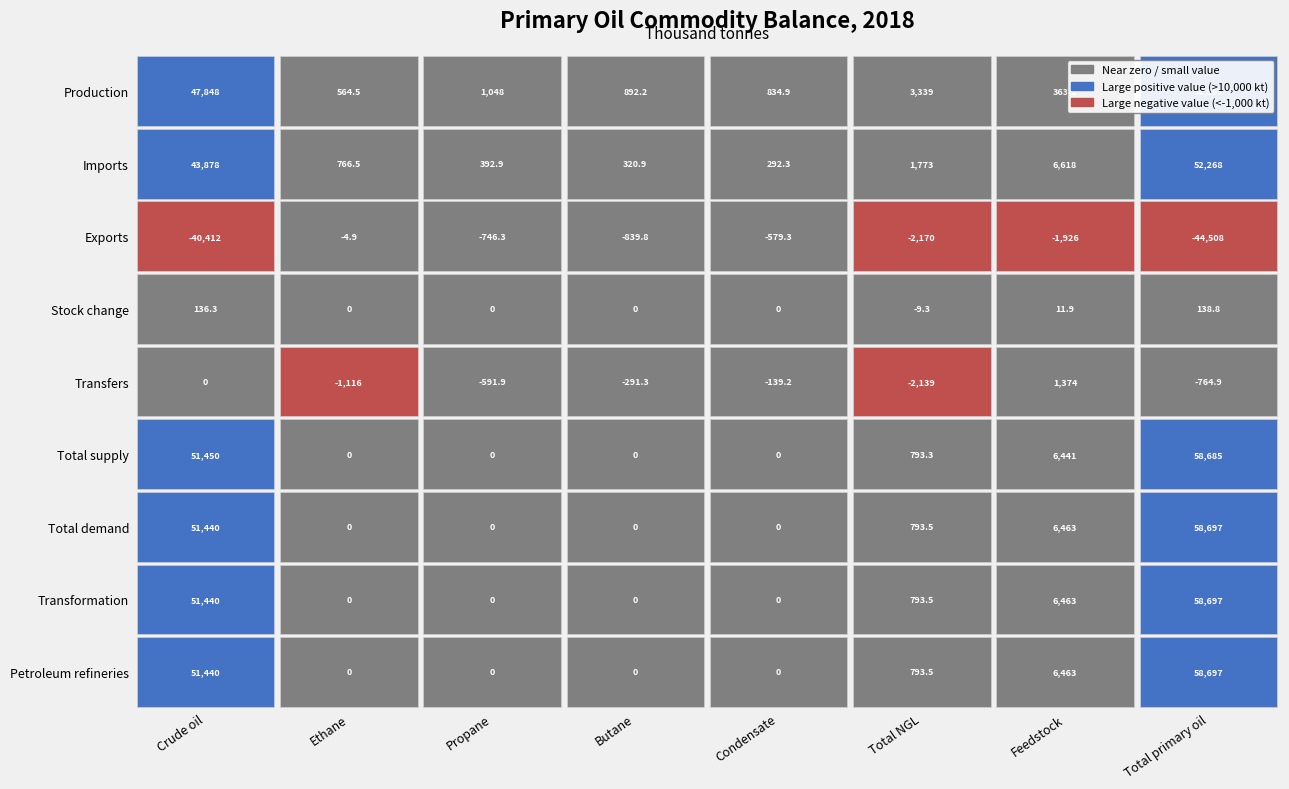

Reading left to right, transcribe all the data shown in this chart.

Production: Production=47848.3	Imports=564.5	Exports=1047.7	Stock change=892.2	Transfers=834.9	Total supply=3339.2	Total demand=363.2	Transformation=51550.7
Imports: Production=43877.6	Imports=766.5	Exports=392.9	Stock change=320.9	Transfers=292.3	Total supply=1772.6	Total demand=6617.7	Transformation=52267.9
Exports: Production=-40411.8	Imports=-4.9	Exports=-746.3	Stock change=-839.8	Transfers=-579.3	Total supply=-2170.3	Total demand=-1925.8	Transformation=-44507.9
Stock change: Production=136.3	Imports=0.0	Exports=0.0	Stock change=0.0	Transfers=0.0	Total supply=-9.3	Total demand=11.9	Transformation=138.8
Transfers: Production=0.0	Imports=-1116.4	Exports=-591.9	Stock change=-291.3	Transfers=-139.2	Total supply=-2138.8	Total demand=1374.0	Transformation=-764.9
Total supply: Production=51450.4	Imports=0.0	Exports=0.0	Stock change=0.0	Transfers=0.0	Total supply=793.3	Total demand=6440.9	Transformation=58684.6
Total demand: Production=51440.4	Imports=0.0	Exports=0.0	Stock change=0.0	Transfers=0.0	Total supply=793.5	Total demand=6463.4	Transformation=58697.2
Transformation: Production=51440.4	Imports=0.0	Exports=0.0	Stock change=0.0	Transfers=0.0	Total supply=793.5	Total demand=6463.4	Transformation=58697.2
Petroleum refineries: Production=51440.4	Imports=0.0	Exports=0.0	Stock change=0.0	Transfers=0.0	Total supply=793.5	Total demand=6463.4	Transformation=58697.2